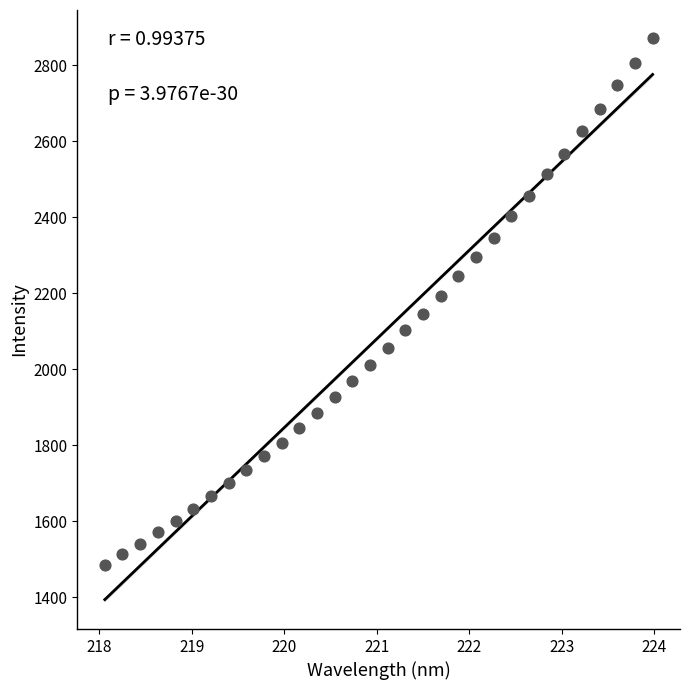

What is the range of X values (max minus min)?

5.9